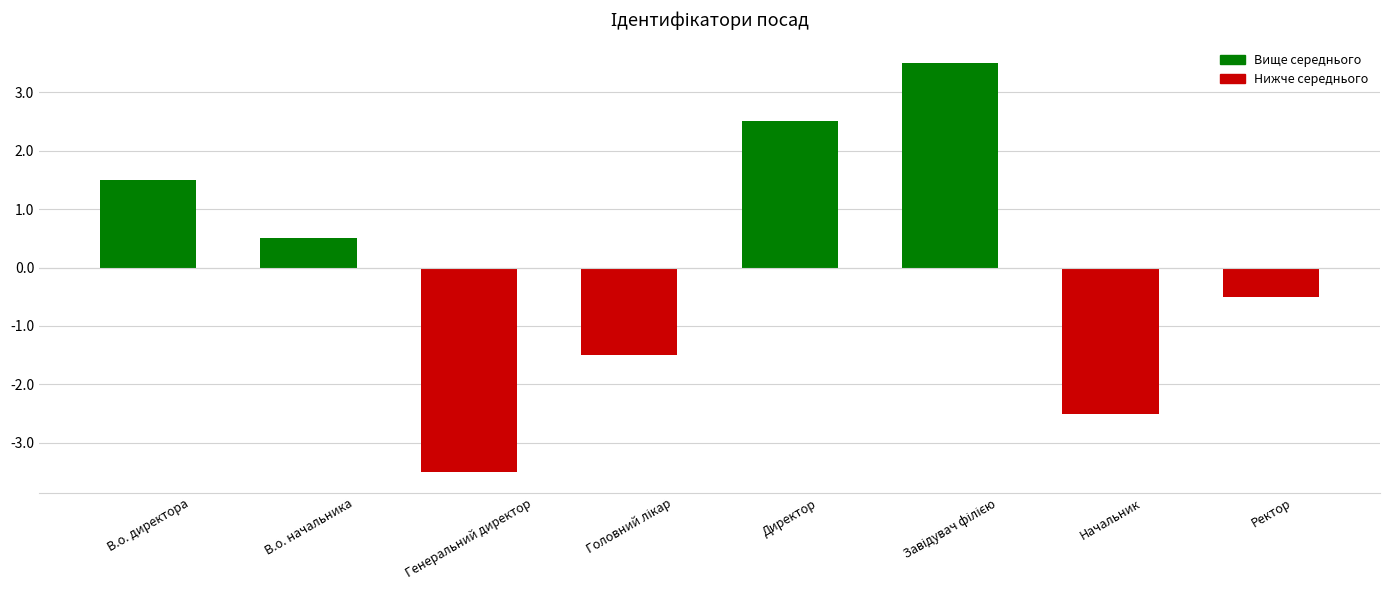

Which label corresponds to the smallest value in the chart?

Генеральний директор